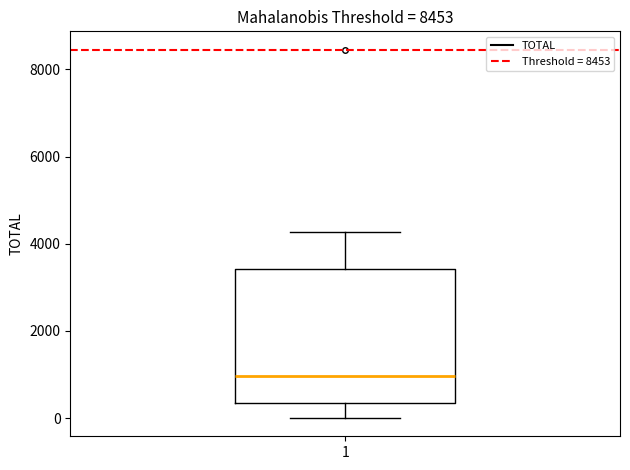

Read this box plot against the y-axis: the position of the median line, the range covered by the box, and the ends of both whiskers. The values are not printed on the chart, so give them approximately, as read against the axis.

median 1000, box 400 to 3400, whiskers 0 to 4200